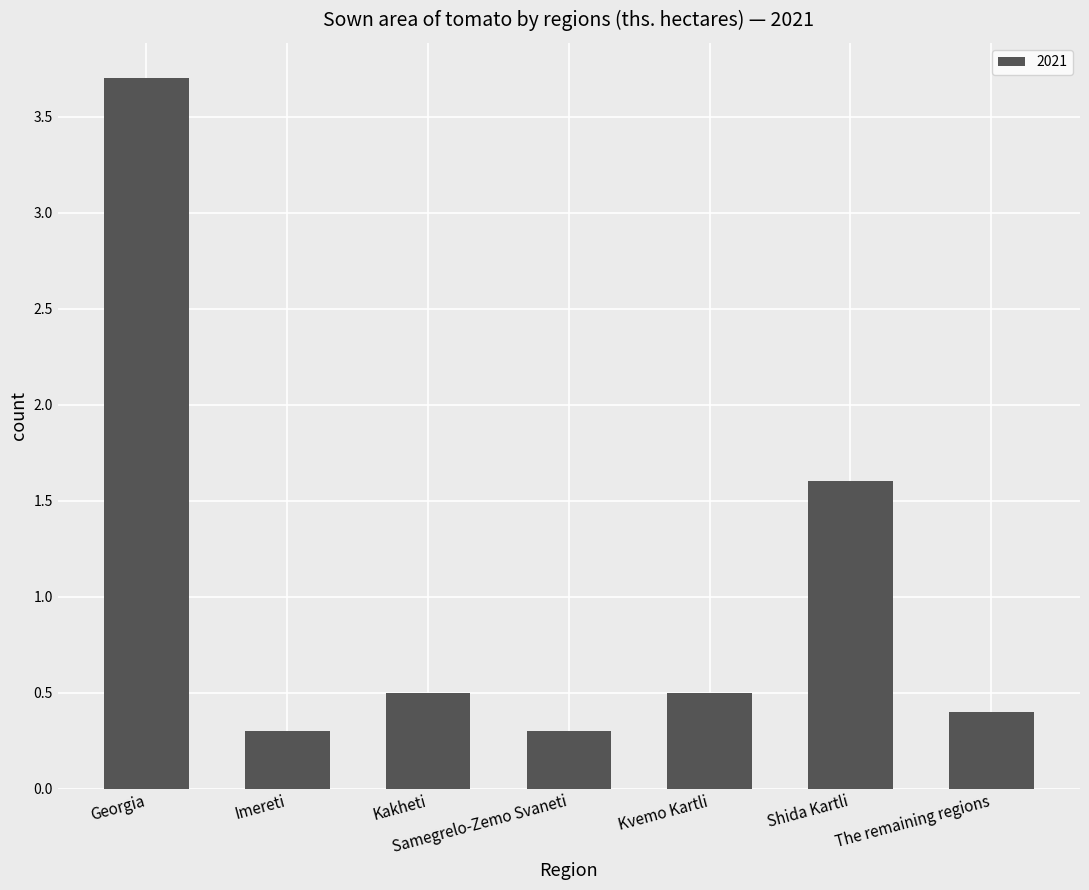

How many bars are there in total?

7